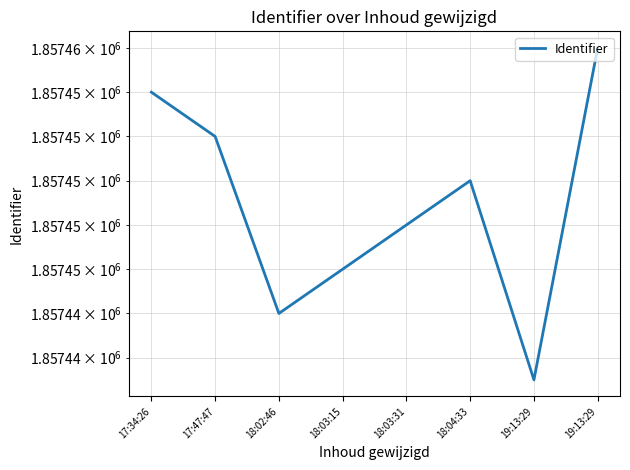

What is the average value?

1857449